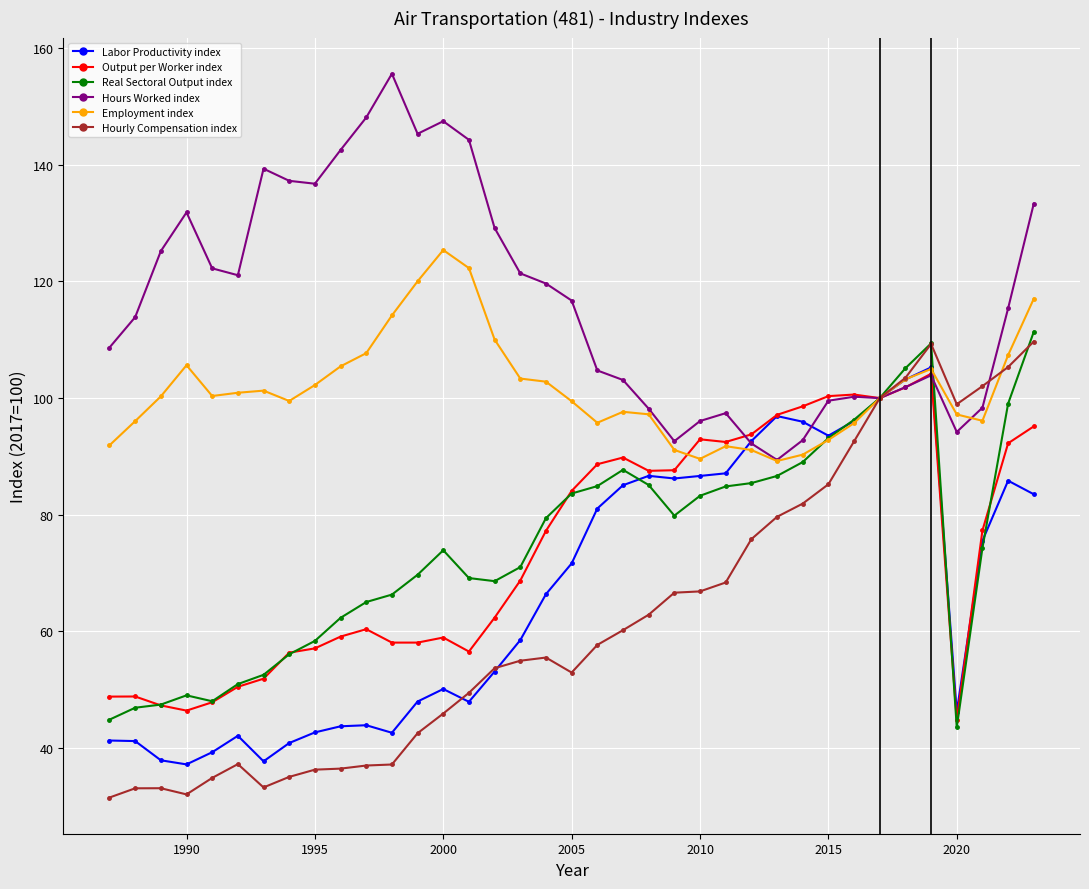

Which series has the largest total across all categories?

Hours Worked index